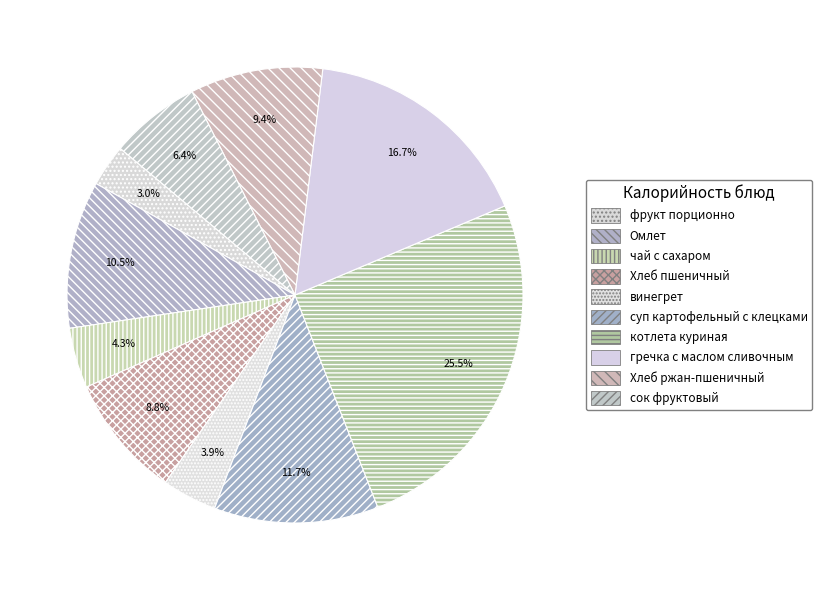

Is гречка с маслом сливочным the majority of the pie?

No